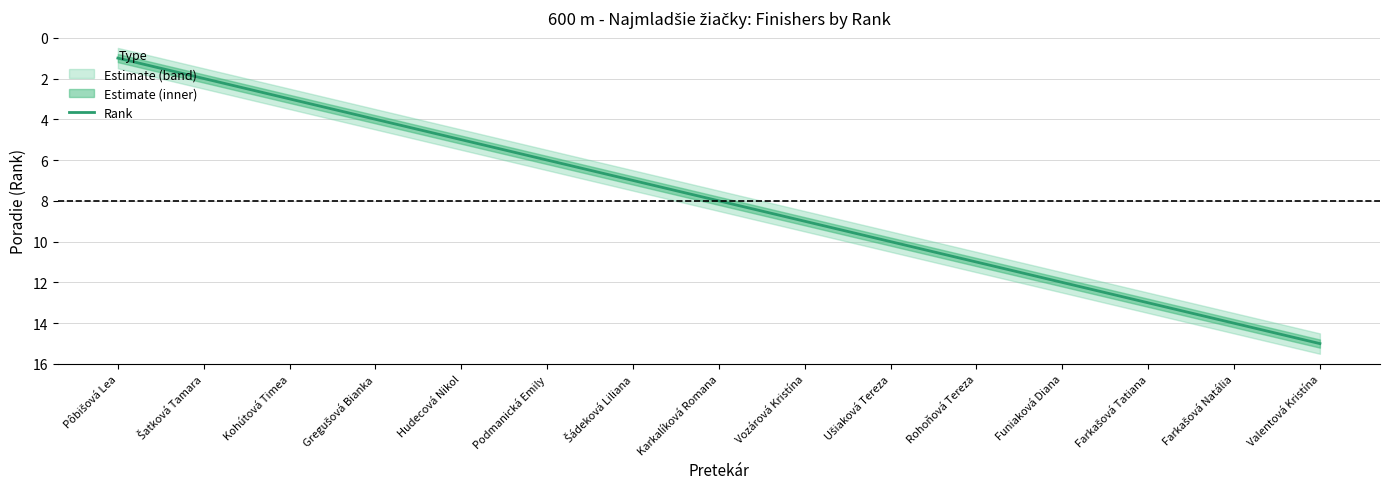

What is the difference between the second highest and minimum values?

13